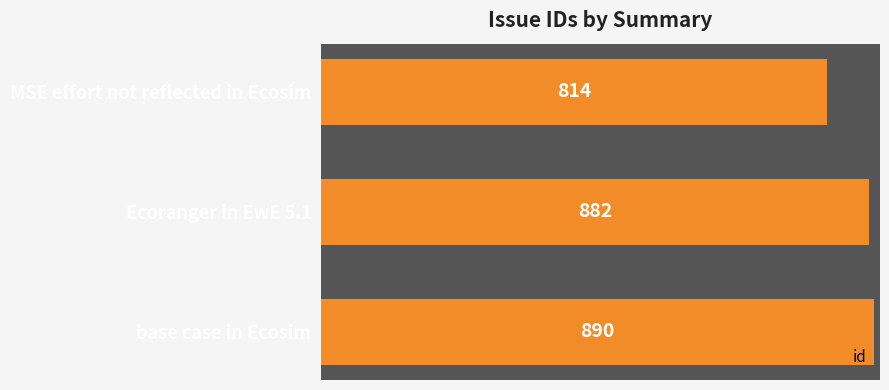

Rank the categories by value from lowest to highest.

MSE effort not reflected in Ecosim, Ecoranger in EwE 5.1, base case in Ecosim